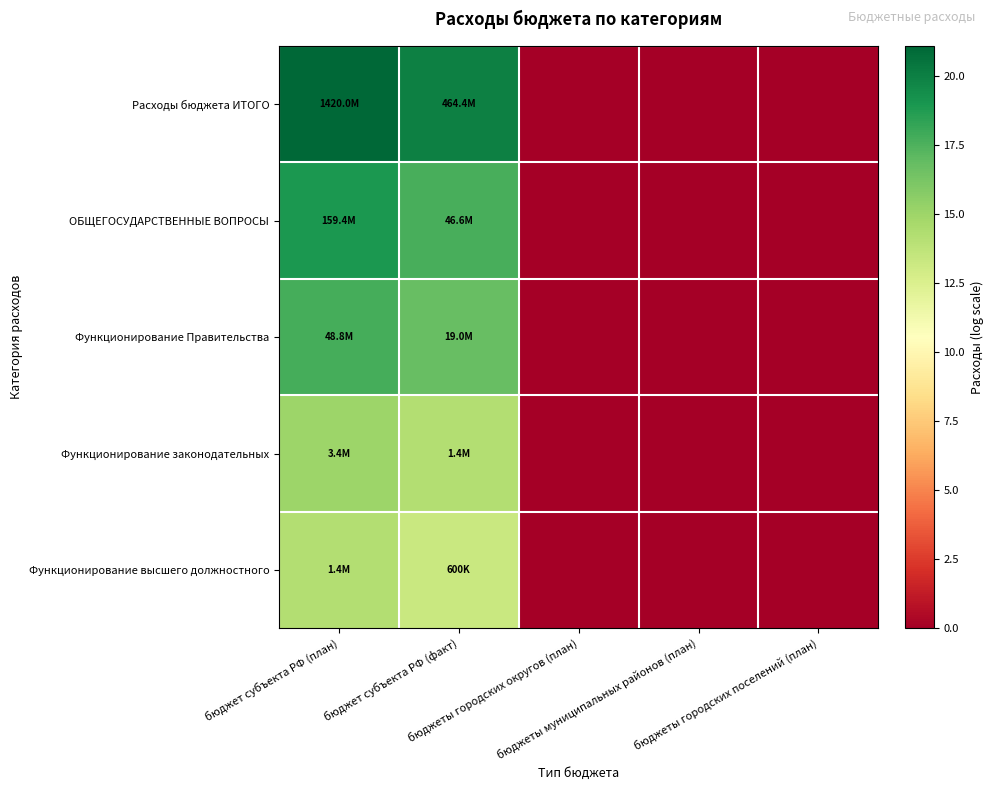

Reading left to right, what are all the values shown in this chart?

Расходы бюджета ИТОГО: бюджет субъекта РФ (план)=21.1	бюджет субъекта РФ (факт)=20.0	бюджеты городских округов (план)=0.0	бюджеты муниципальных районов (план)=0.0	бюджеты городских поселений (план)=0.0
ОБЩЕГОСУДАРСТВЕННЫЕ ВОПРОСЫ: бюджет субъекта РФ (план)=18.9	бюджет субъекта РФ (факт)=17.7	бюджеты городских округов (план)=0.0	бюджеты муниципальных районов (план)=0.0	бюджеты городских поселений (план)=0.0
Функционирование Правительства: бюджет субъекта РФ (план)=17.7	бюджет субъекта РФ (факт)=16.8	бюджеты городских округов (план)=0.0	бюджеты муниципальных районов (план)=0.0	бюджеты городских поселений (план)=0.0
Функционирование законодательных: бюджет субъекта РФ (план)=15.0	бюджет субъекта РФ (факт)=14.2	бюджеты городских округов (план)=0.0	бюджеты муниципальных районов (план)=0.0	бюджеты городских поселений (план)=0.0
Функционирование высшего должностного: бюджет субъекта РФ (план)=14.2	бюджет субъекта РФ (факт)=13.3	бюджеты городских округов (план)=0.0	бюджеты муниципальных районов (план)=0.0	бюджеты городских поселений (план)=0.0